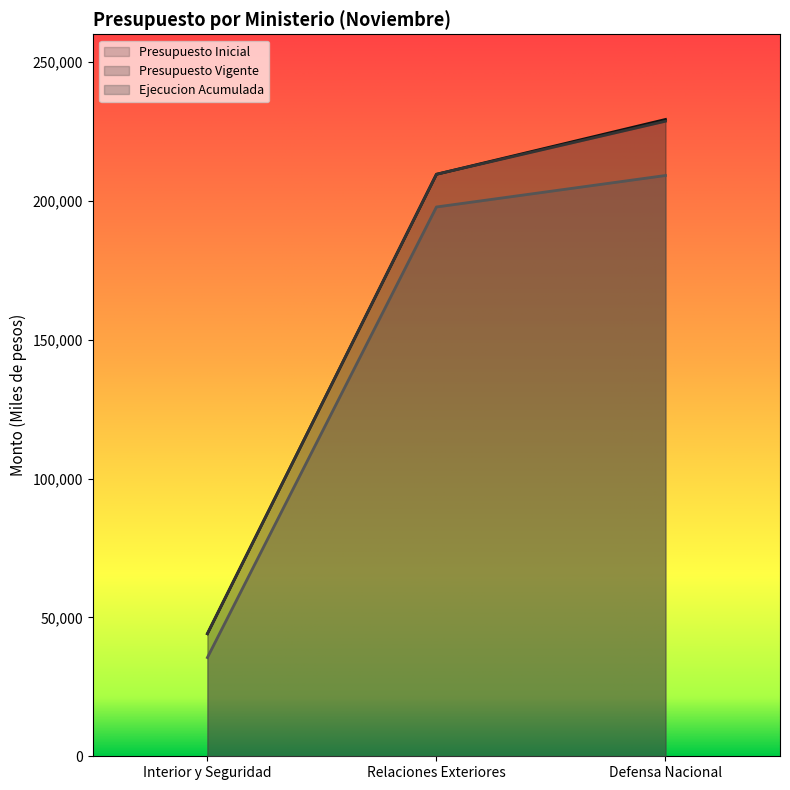

Rank the series by their maximum value, from highest to lowest.

Presupuesto Inicial, Presupuesto Vigente, Ejecucion Acumulada